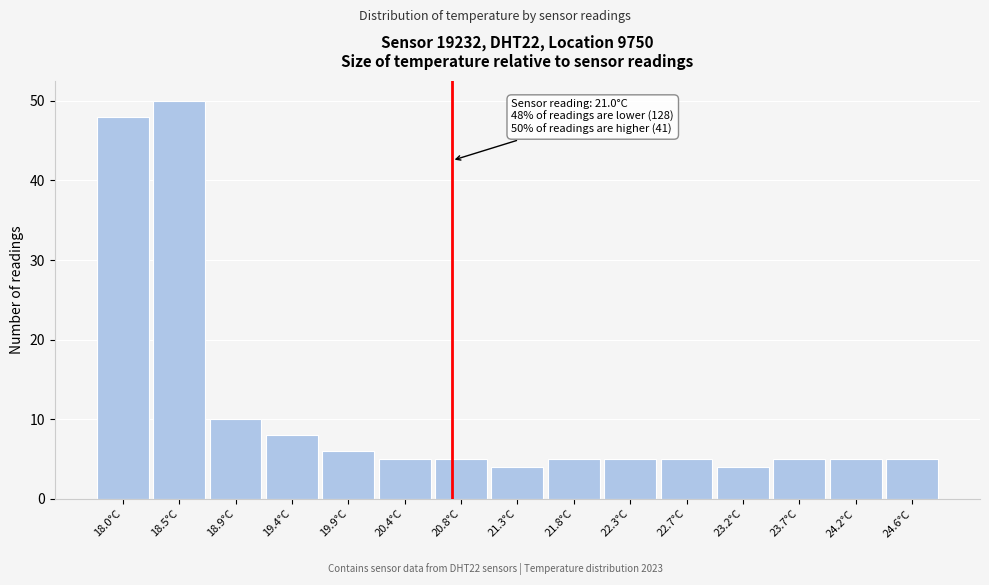

Reading left to right, what are all the values shown in this chart?

48	50	10	8	6	5	5	4	5	5	5	4	5	5	5